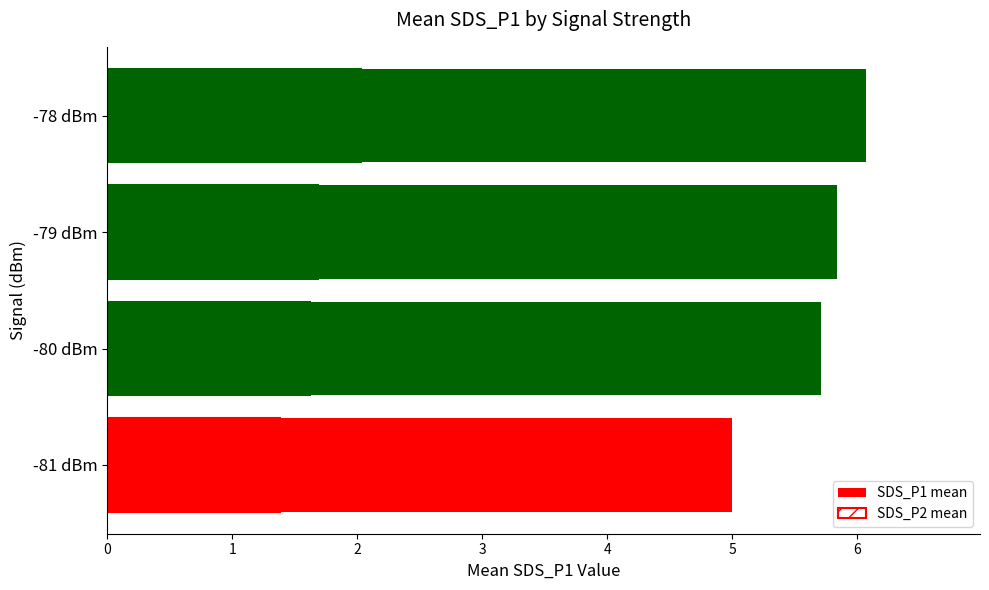

Which series has the largest range (max minus min)?

SDS_P1 mean